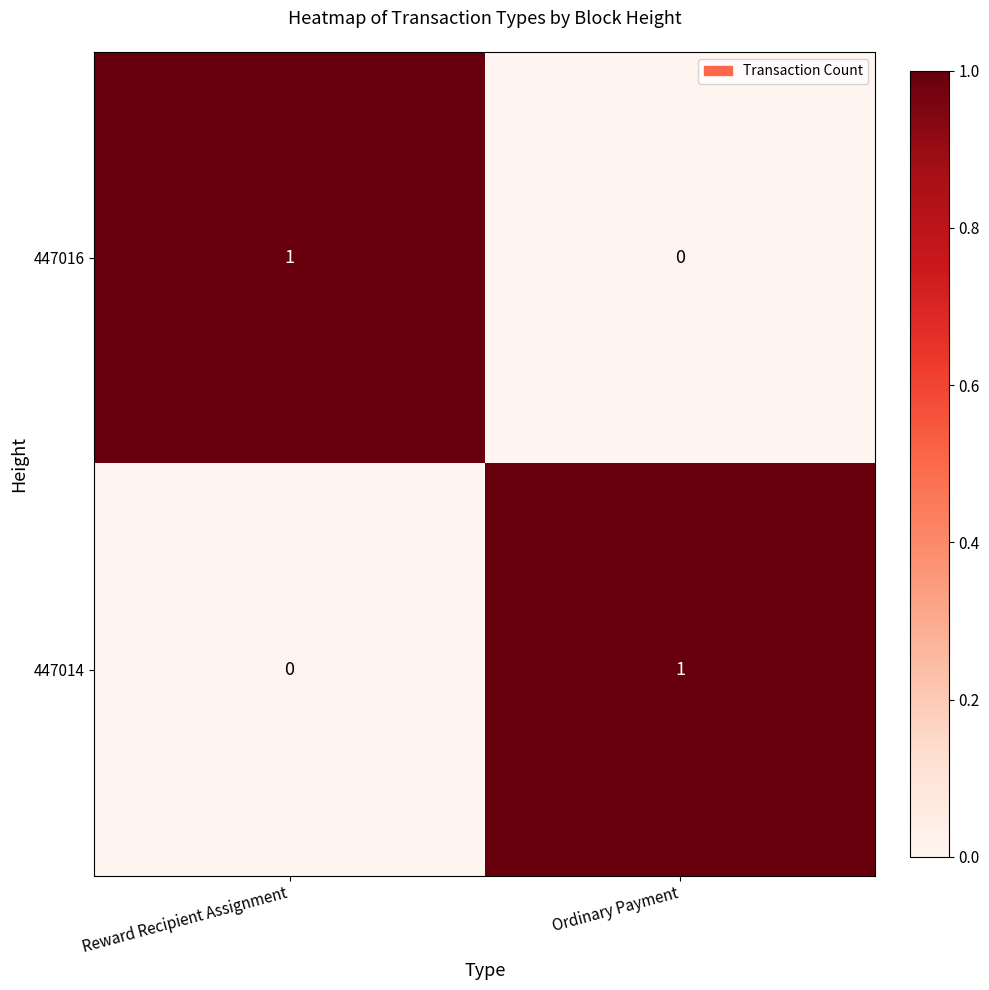

At which label does 447016 reach its minimum?

Ordinary Payment